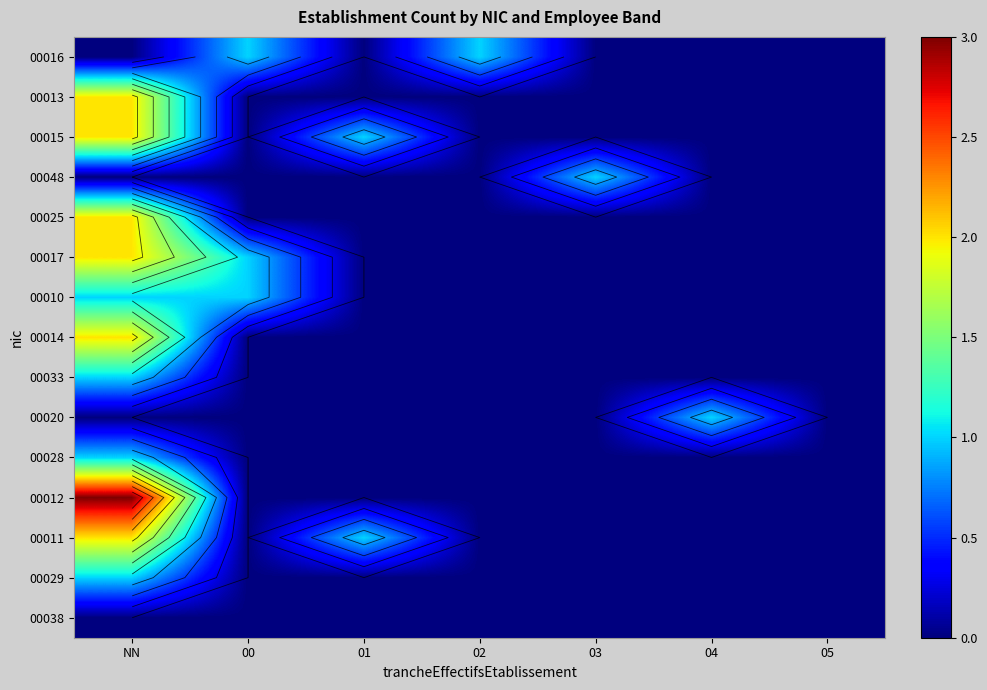

Which has a higher value, 00 or 05?

00